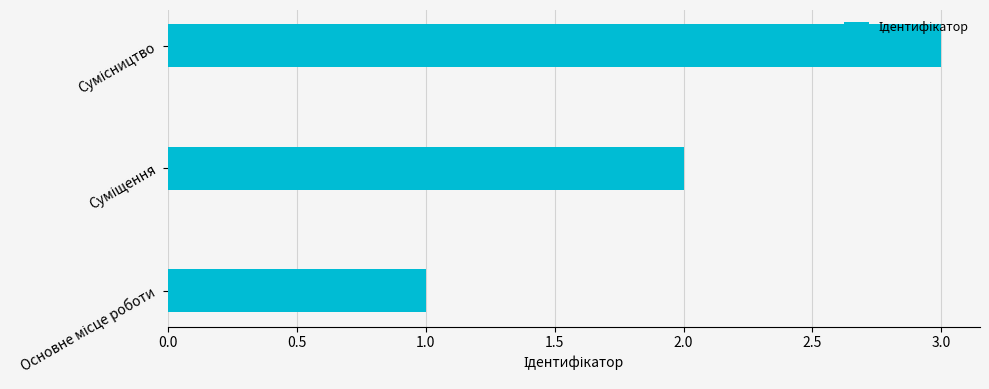

What is the maximum value shown in the chart?

3